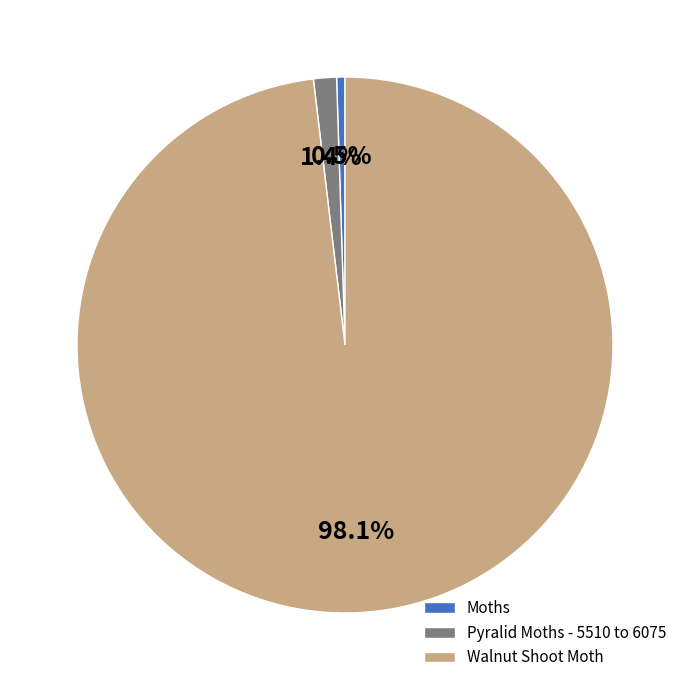

How many slices are in this pie chart?

3